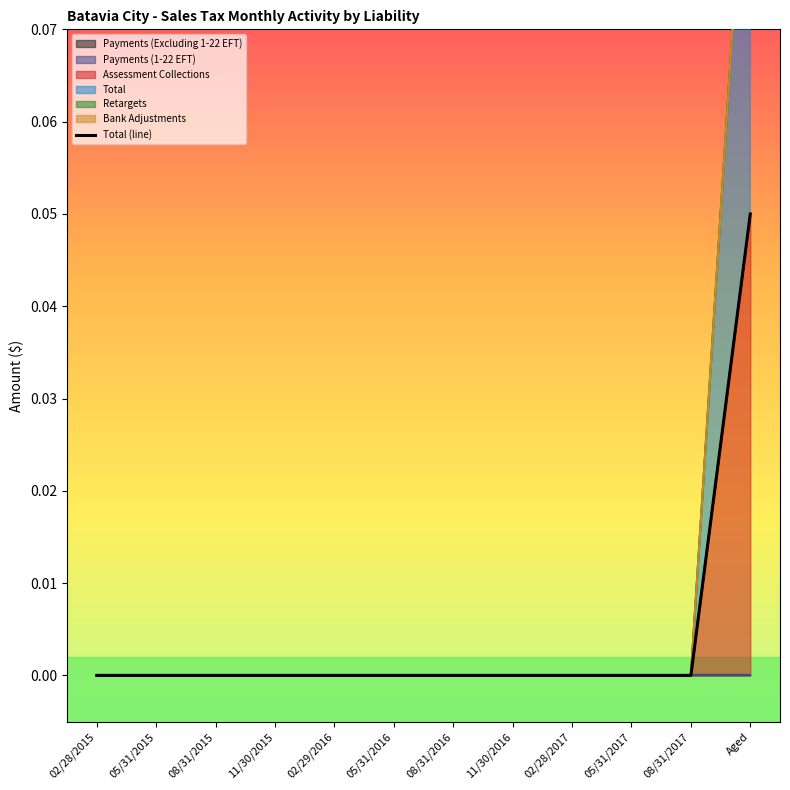

Where is the data nearest to the value 0?

02/28/2015